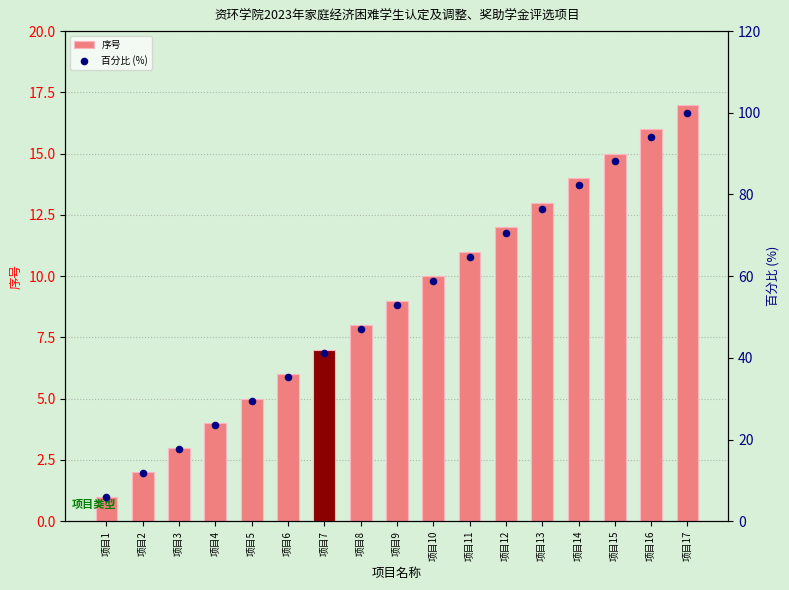

Which series has the largest Y range (max minus min)?

百分比 (%)